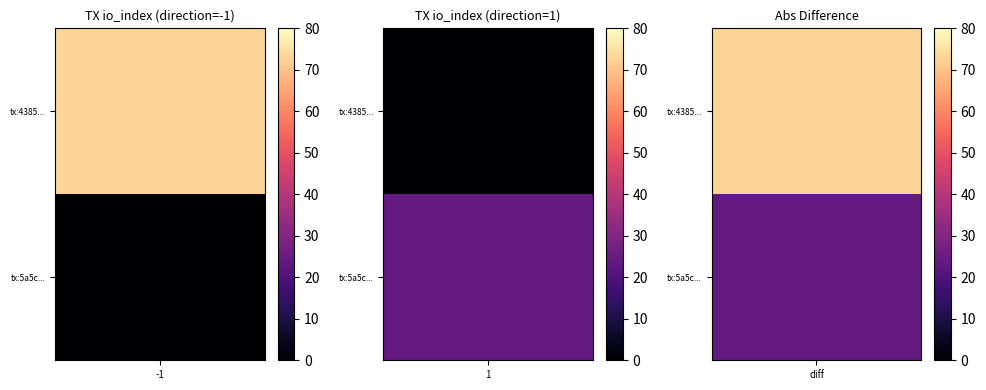

What is the sum of the 5a5cbc4e225ab503c31d8c65bd6045a94134dd8 values at direction and io_index?

25